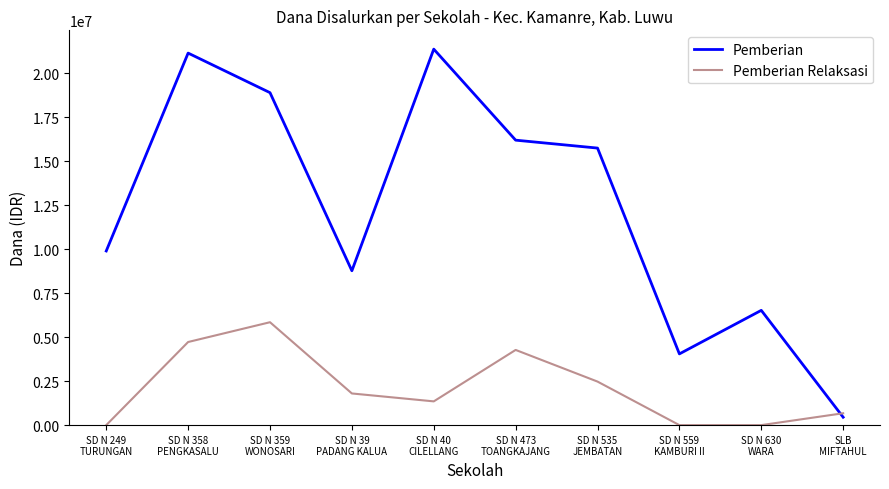

What is the highest value of the Pemberian series?

21375000